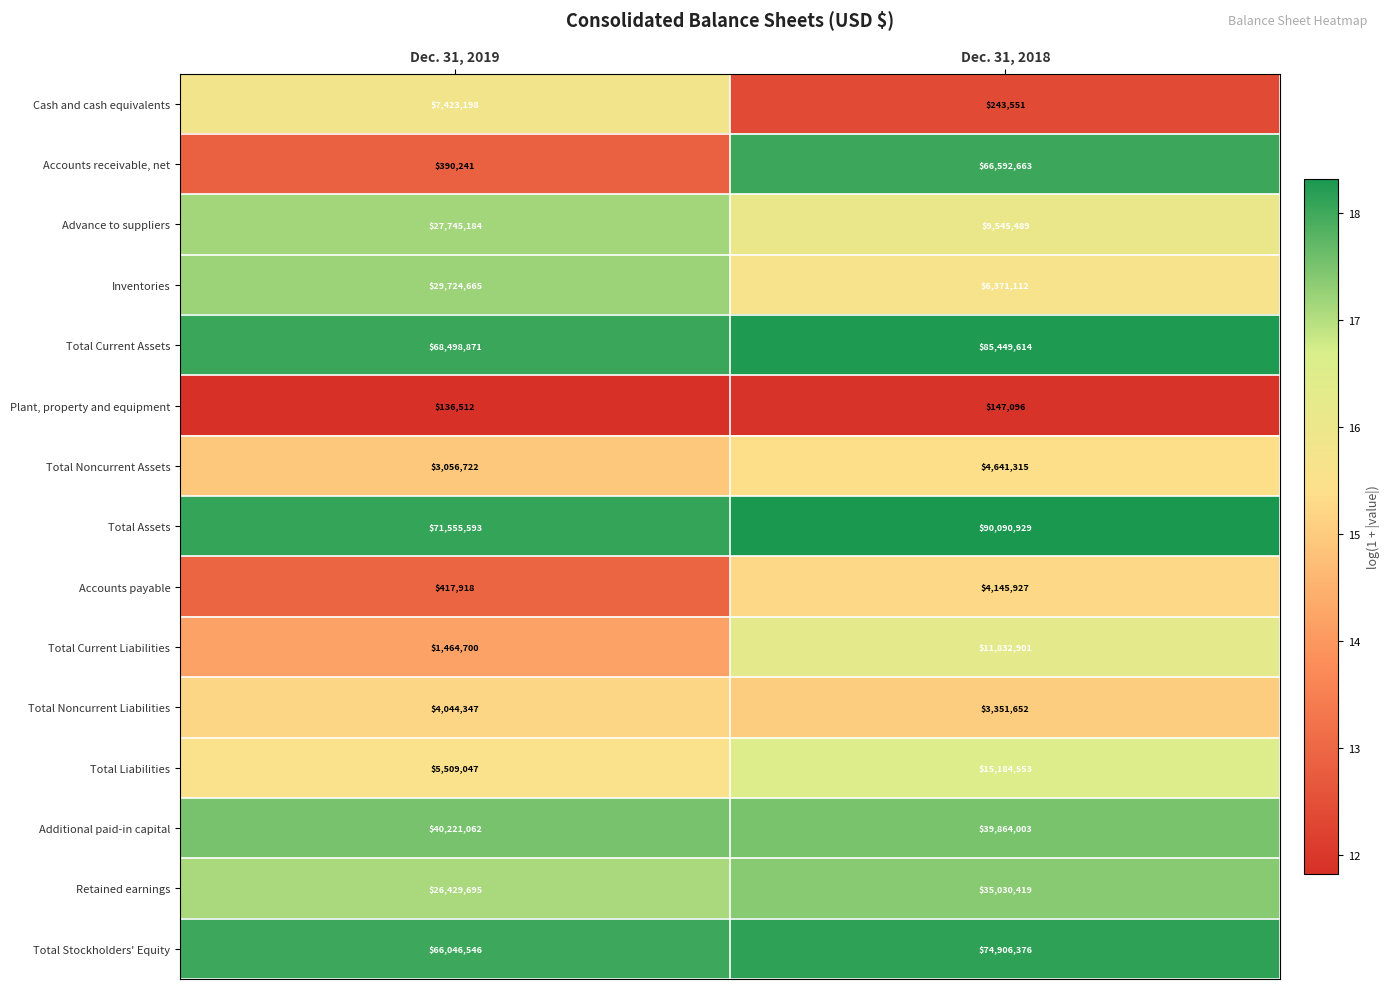

Which series changed the most between Dec. 31, 2019 and Dec. 31, 2018?

Accounts receivable, net